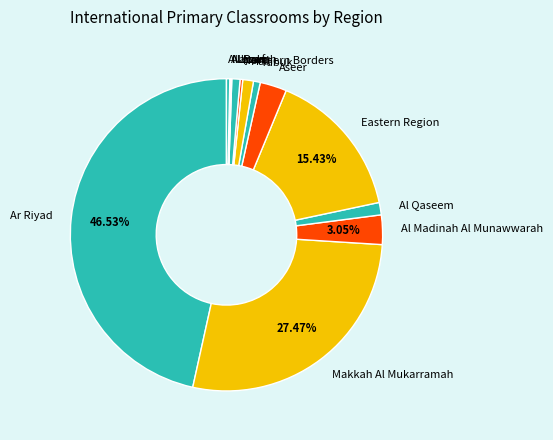

Is there any slice that represents more than half of the pie?

No